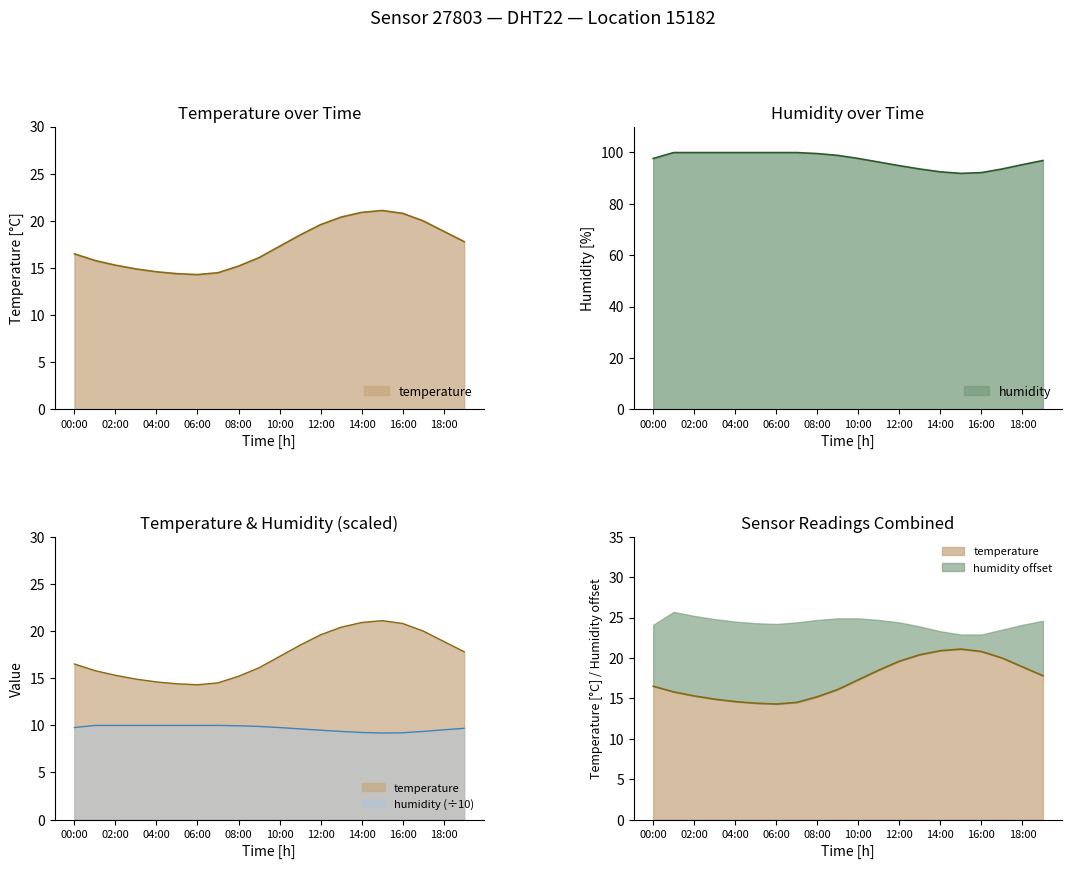

List the labels in order of humidity value, largest first.

01:00, 02:00, 03:00, 04:00, 05:00, 06:00, 07:00, 08:00, 09:00, 00:00, 10:00, 19:00, 11:00, 18:00, 12:00, 13:00, 17:00, 14:00, 16:00, 15:00